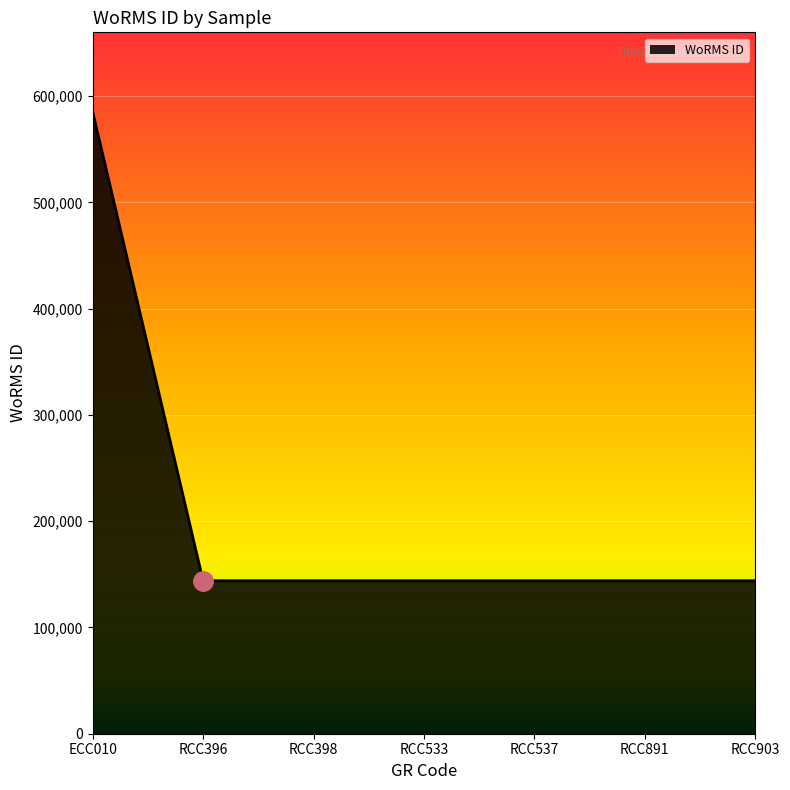

What is the difference between the maximum and minimum values?

441456